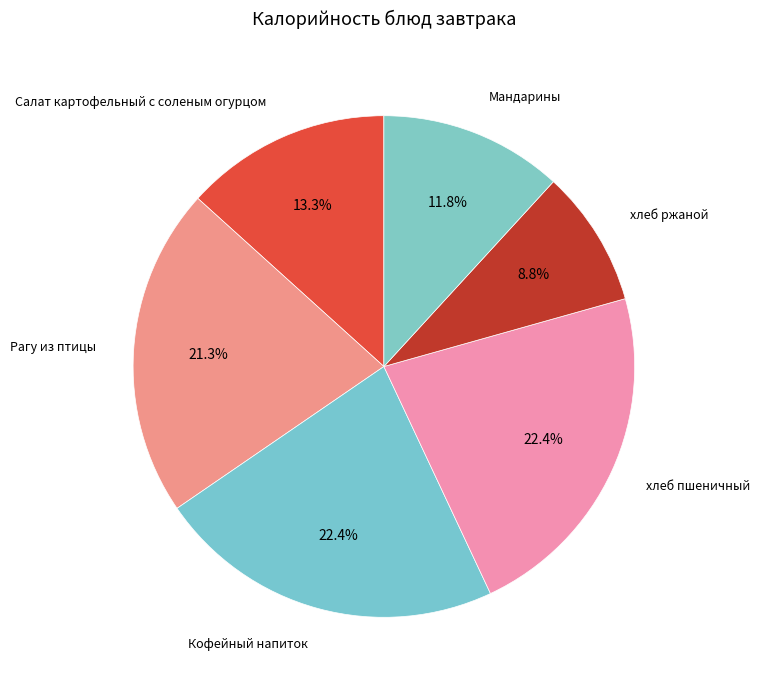

What percentage is NOT represented by Рагу из птицы?

78.7%